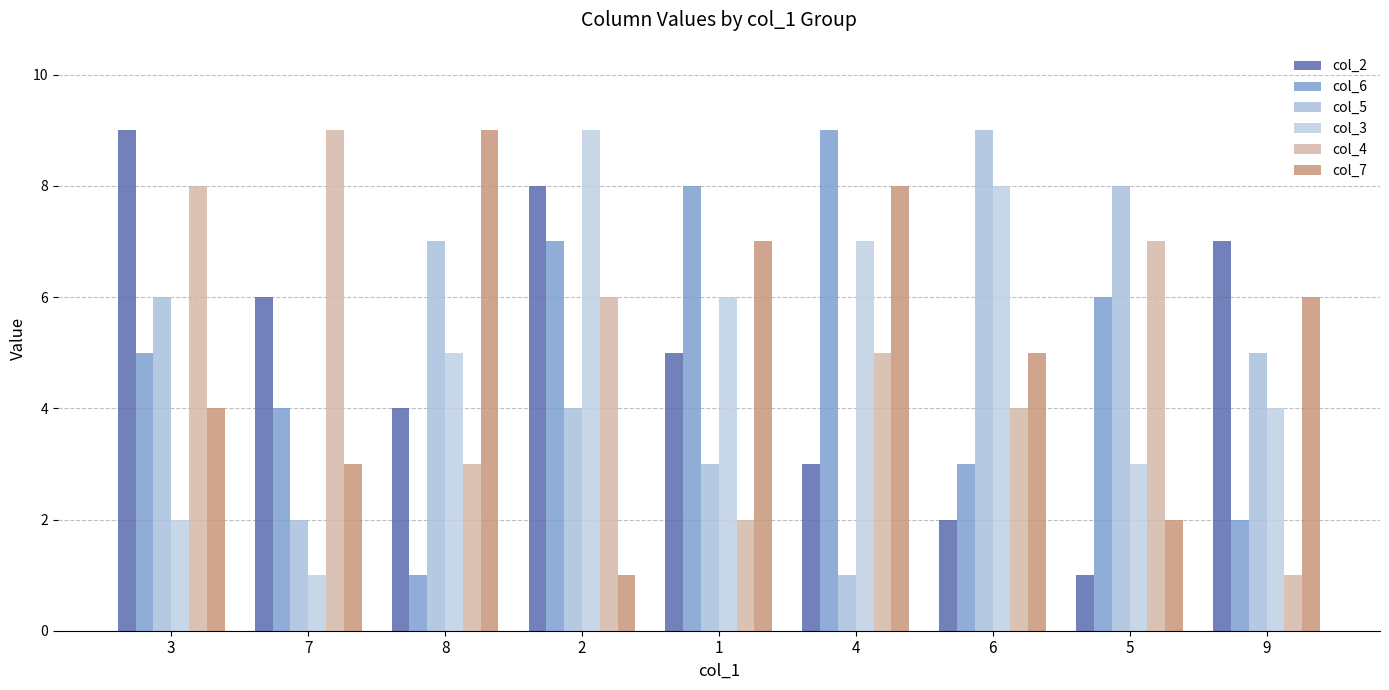

Are the bars horizontal?

No